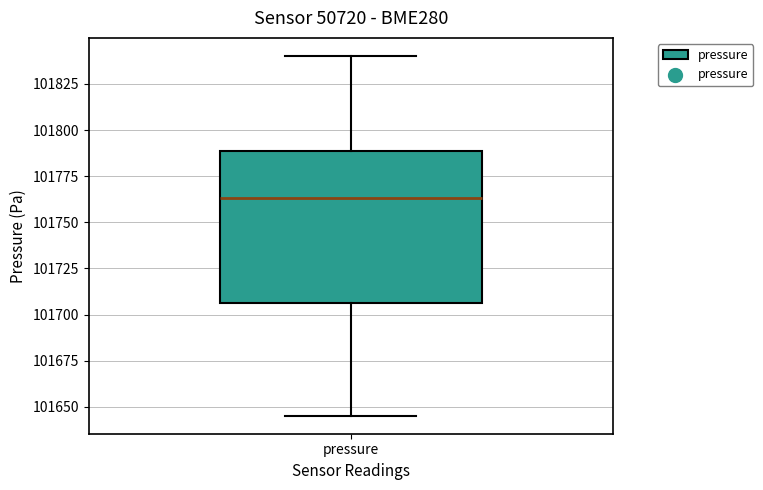

Transcribe this box plot: give where the median line is, the range the box spans, and where the two whiskers end, as read against the y-axis. The values are not printed on the chart, so give them approximately, as read against the axis.

median 101765, box 101705 to 101790, whiskers 101645 to 101840